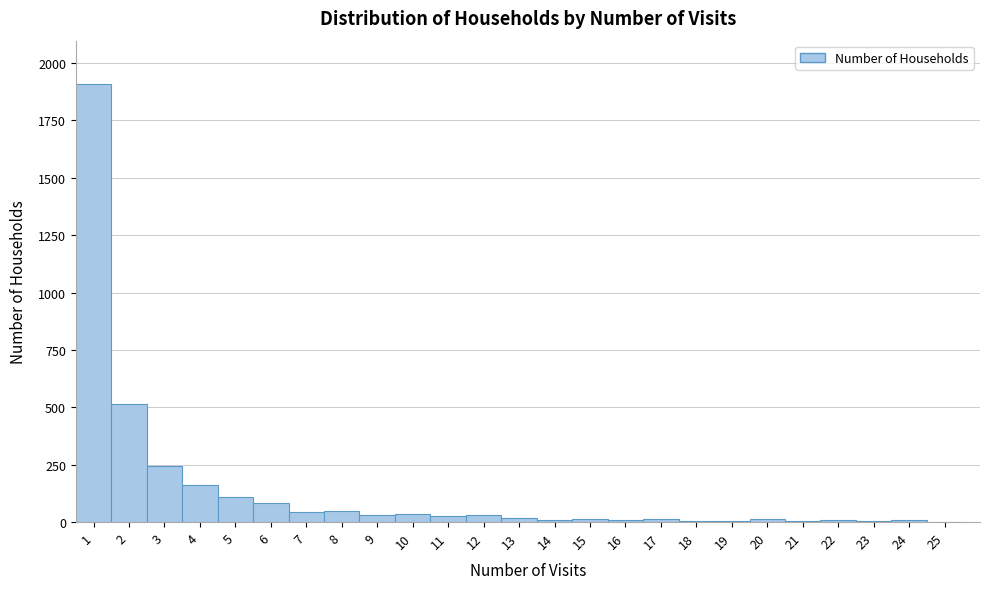

What is the maximum value shown in the chart?

1907